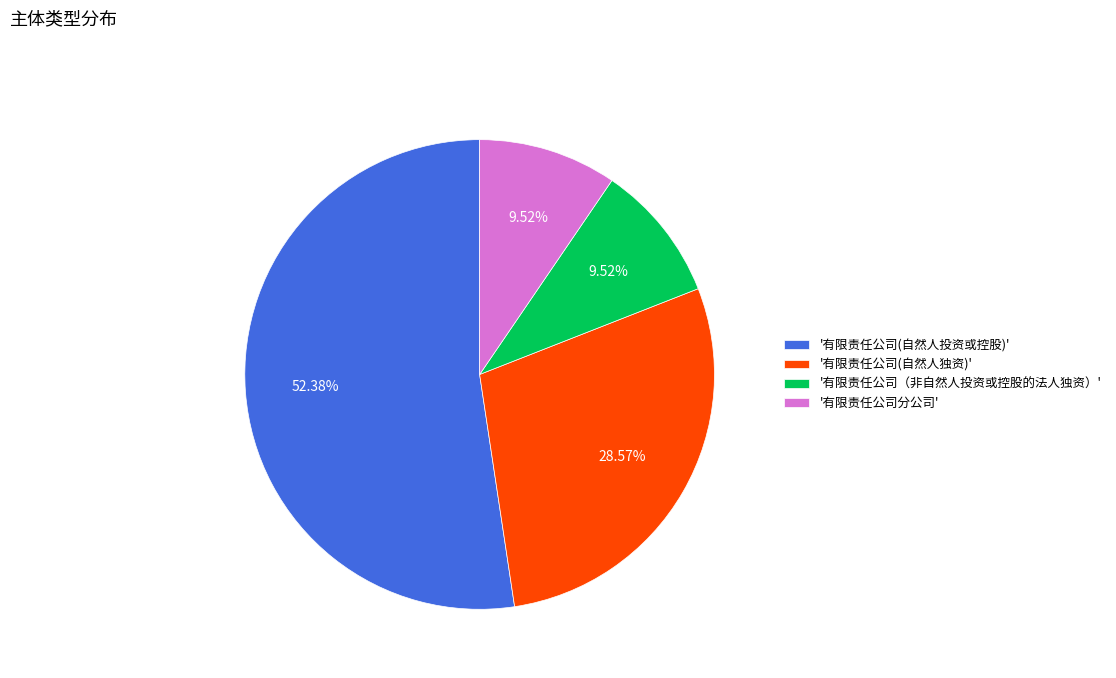

Which slice is the largest?

'有限责任公司(自然人投资或控股)'